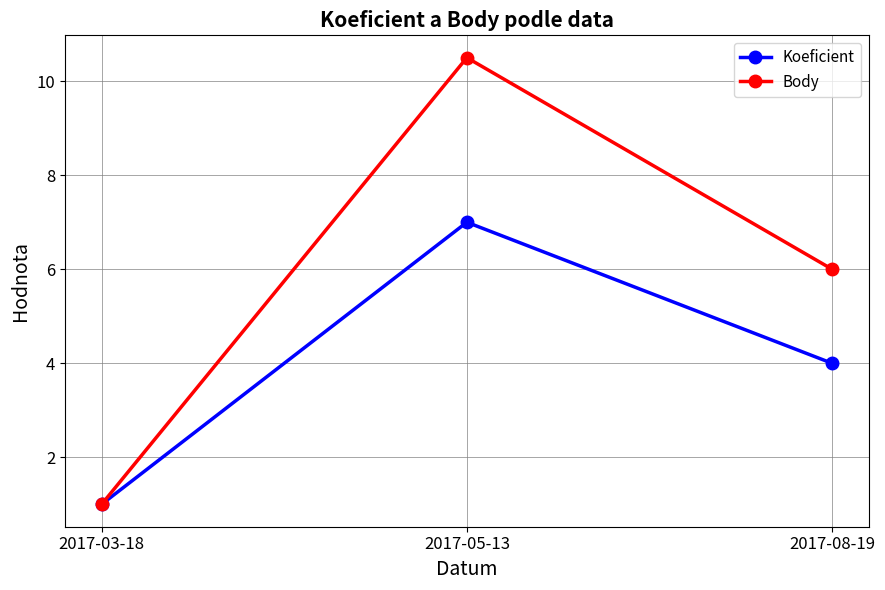

Does the chart have visible grid lines?

Yes